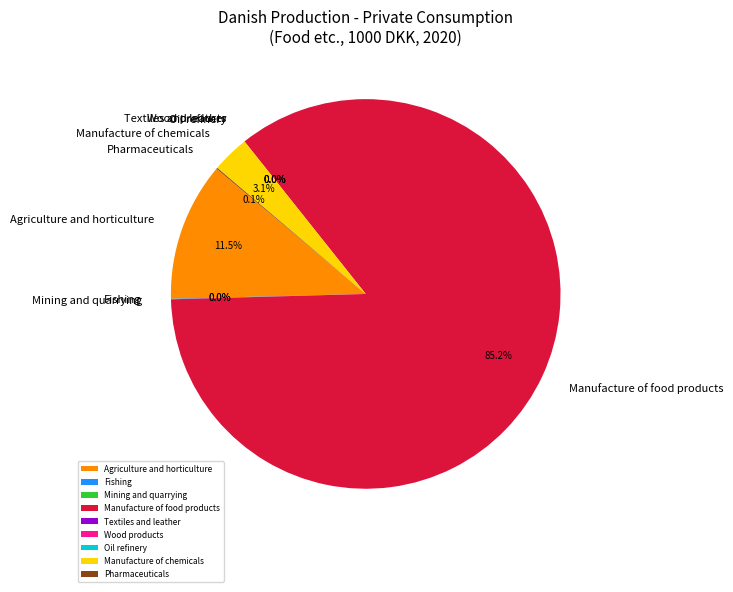

To the nearest percent, what is the difference between the largest and smallest slice percentages?

85%